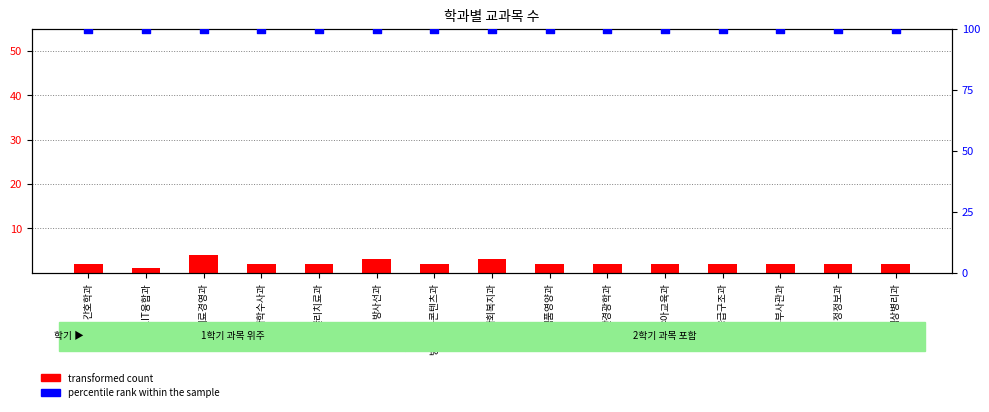

Is the value of percentile rank within the sample at 간호학과 greater than the value of transformed count at 물리치료과?

Yes